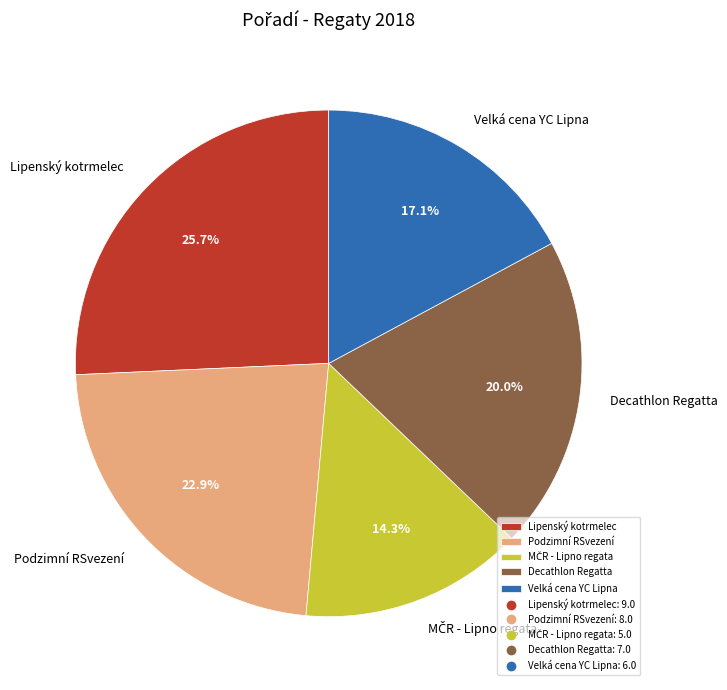

To the nearest percent, what is the average slice percentage?

20%